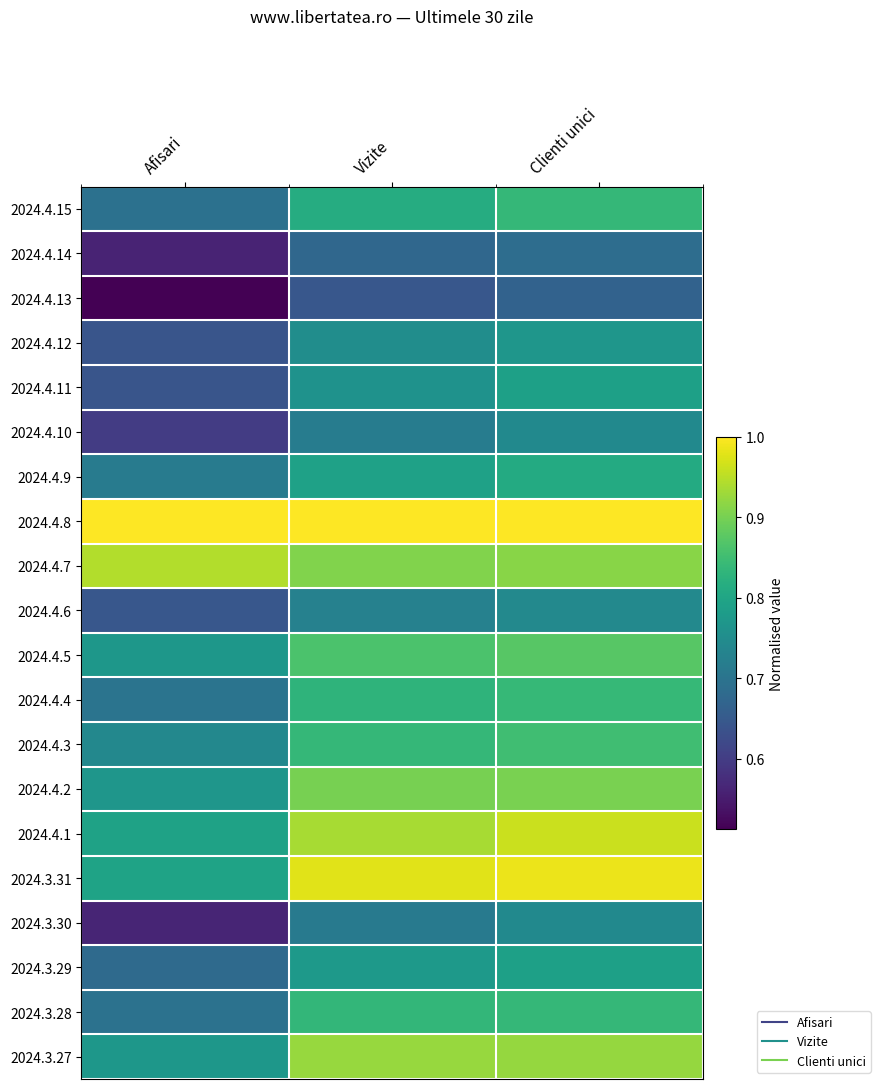

Reading left to right, transcribe all the data shown in this chart.

2024.4.15: Afisari=0.7	Vizite=0.8	Clienti unici=0.8
2024.4.14: Afisari=0.6	Vizite=0.7	Clienti unici=0.7
2024.4.13: Afisari=0.5	Vizite=0.6	Clienti unici=0.7
2024.4.12: Afisari=0.6	Vizite=0.8	Clienti unici=0.8
2024.4.11: Afisari=0.6	Vizite=0.8	Clienti unici=0.8
2024.4.10: Afisari=0.6	Vizite=0.7	Clienti unici=0.7
2024.4.9: Afisari=0.7	Vizite=0.8	Clienti unici=0.8
2024.4.8: Afisari=1.0	Vizite=1.0	Clienti unici=1.0
2024.4.7: Afisari=0.9	Vizite=0.9	Clienti unici=0.9
2024.4.6: Afisari=0.6	Vizite=0.7	Clienti unici=0.7
2024.4.5: Afisari=0.8	Vizite=0.9	Clienti unici=0.9
2024.4.4: Afisari=0.7	Vizite=0.8	Clienti unici=0.8
2024.4.3: Afisari=0.7	Vizite=0.8	Clienti unici=0.9
2024.4.2: Afisari=0.8	Vizite=0.9	Clienti unici=0.9
2024.4.1: Afisari=0.8	Vizite=0.9	Clienti unici=1.0
2024.3.31: Afisari=0.8	Vizite=1.0	Clienti unici=1.0
2024.3.30: Afisari=0.6	Vizite=0.7	Clienti unici=0.7
2024.3.29: Afisari=0.7	Vizite=0.8	Clienti unici=0.8
2024.3.28: Afisari=0.7	Vizite=0.8	Clienti unici=0.8
2024.3.27: Afisari=0.8	Vizite=0.9	Clienti unici=0.9